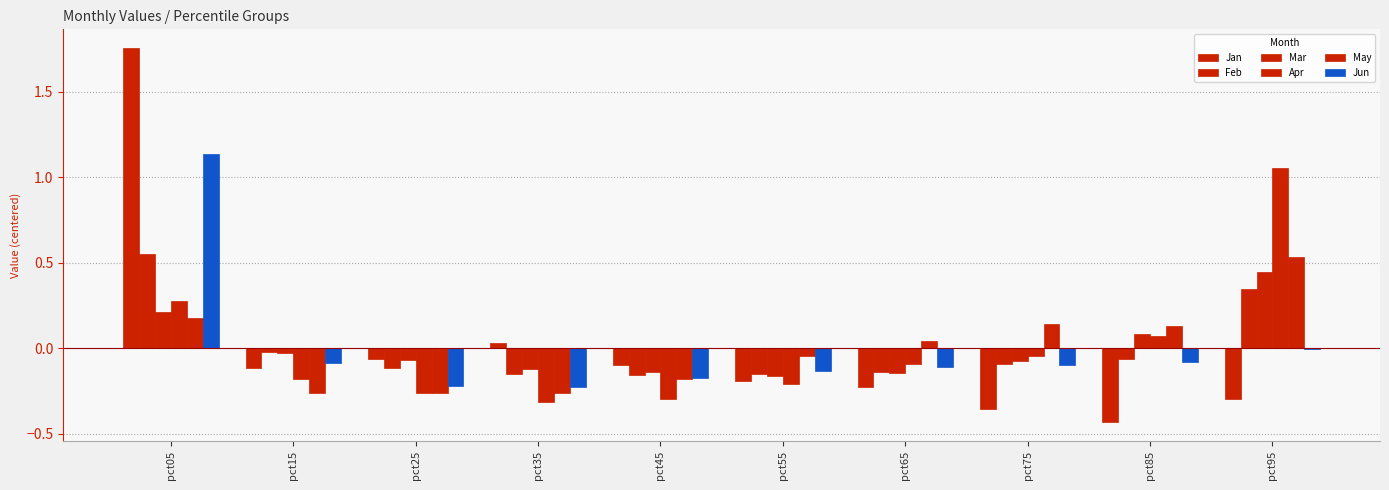

Where is Feb nearest to the value 0?

pct15